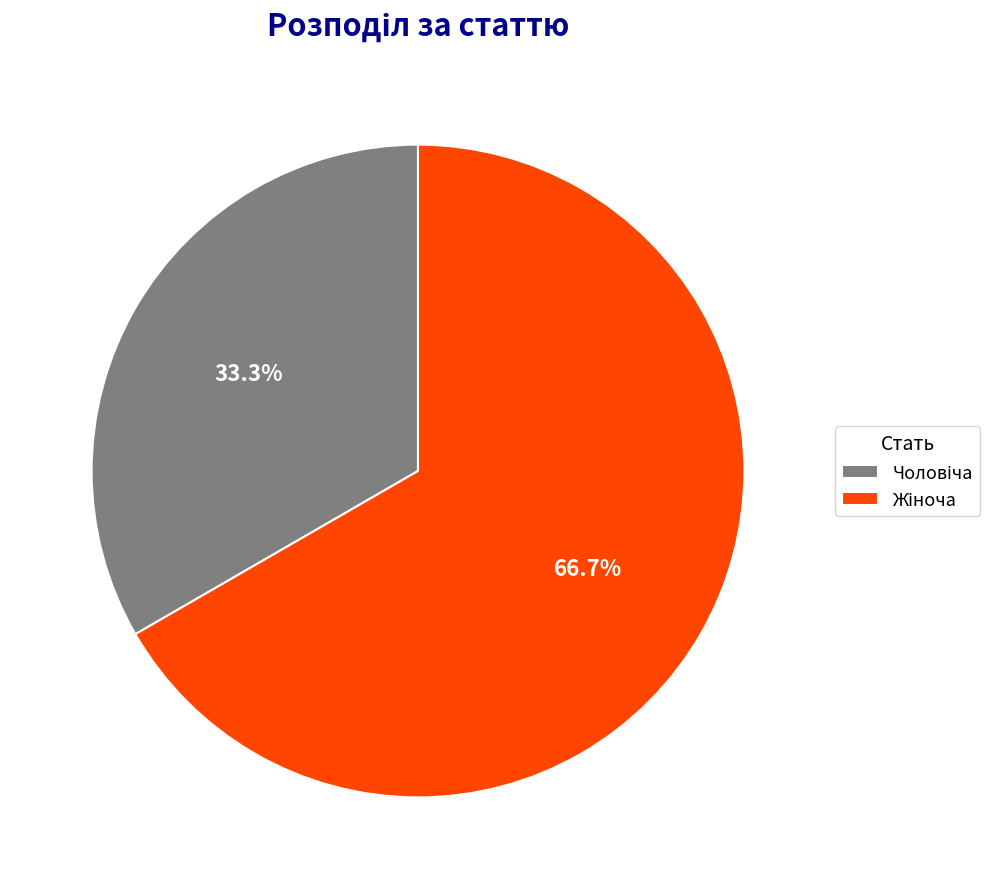

Is there a majority slice in this chart?

Yes